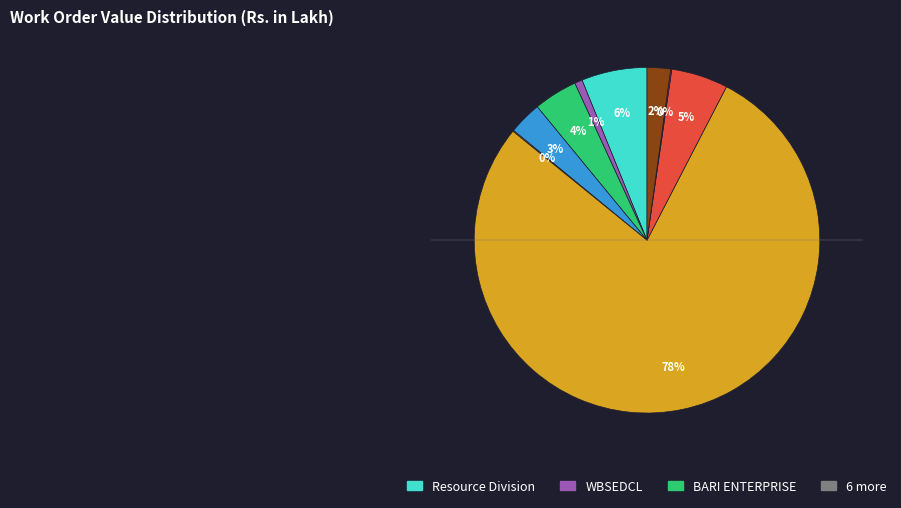

Is there a majority slice in this chart?

Yes